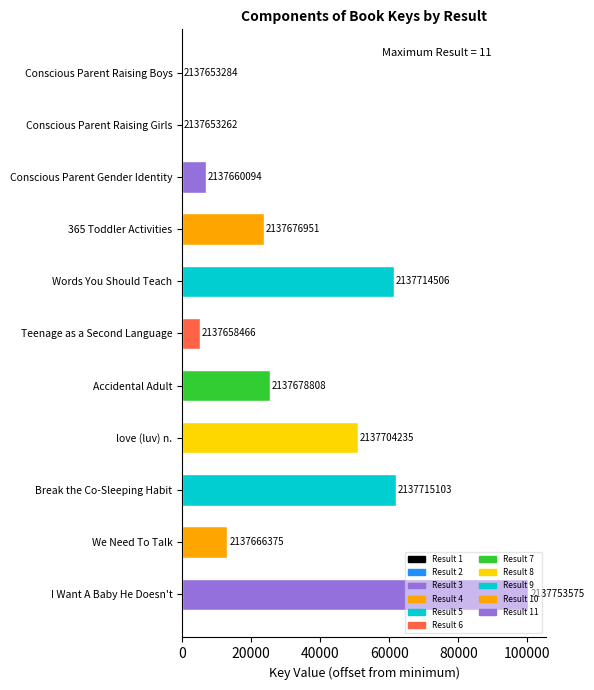

Where is the data nearest to the value 50157?

love (luv) n.